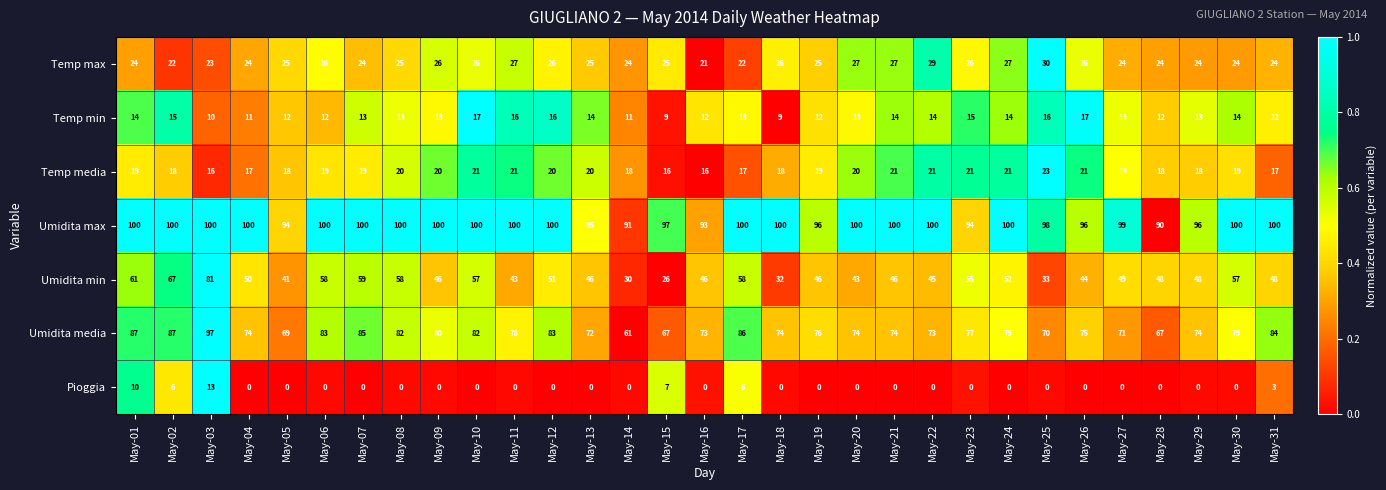

At which category is the sum across all series the highest?

May-03